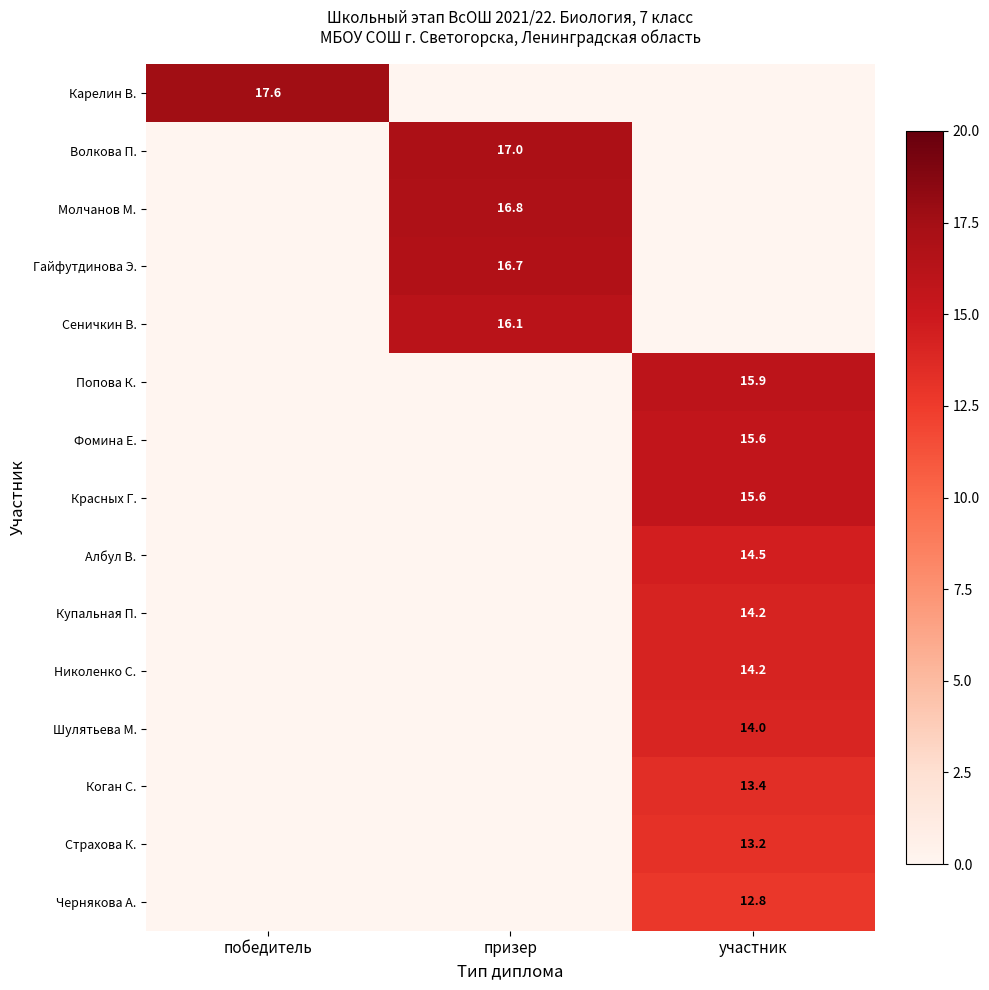

True or false: Красных Г. has a value of 15.6 at участник.

True